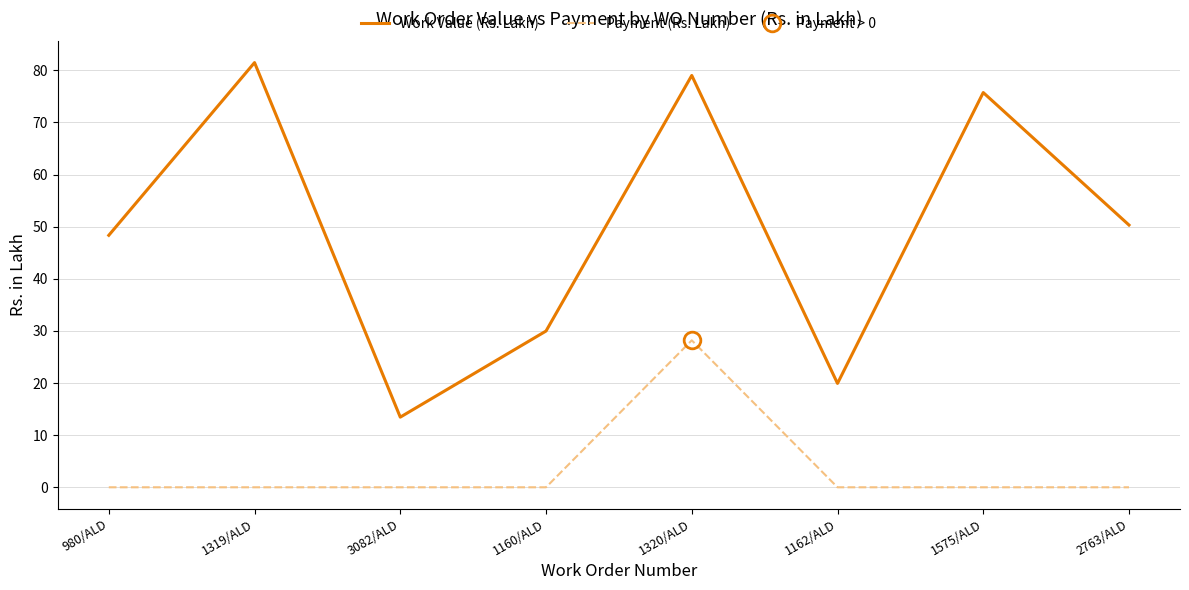

How many distinct data groups are displayed?

2